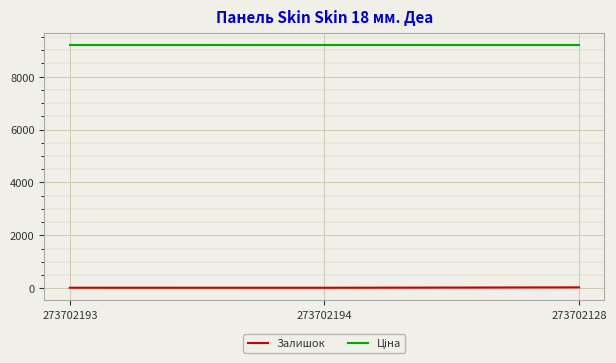

What is the sum of all Залишок values?

73.0